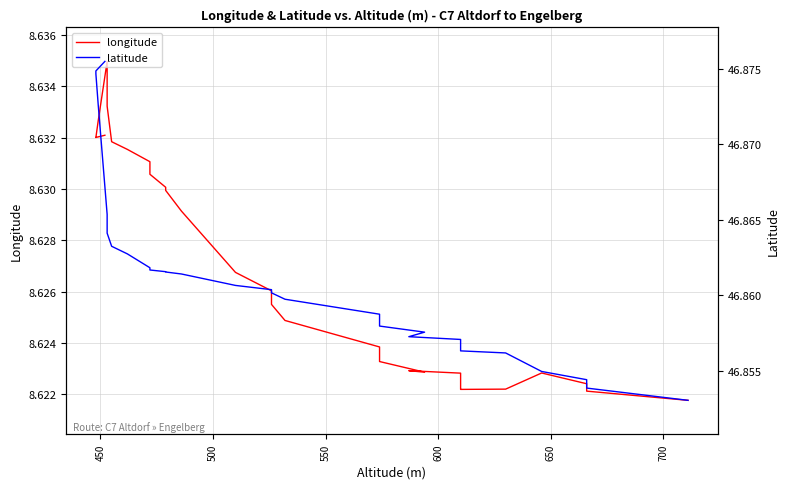

Which series has the largest total across all categories?

latitude